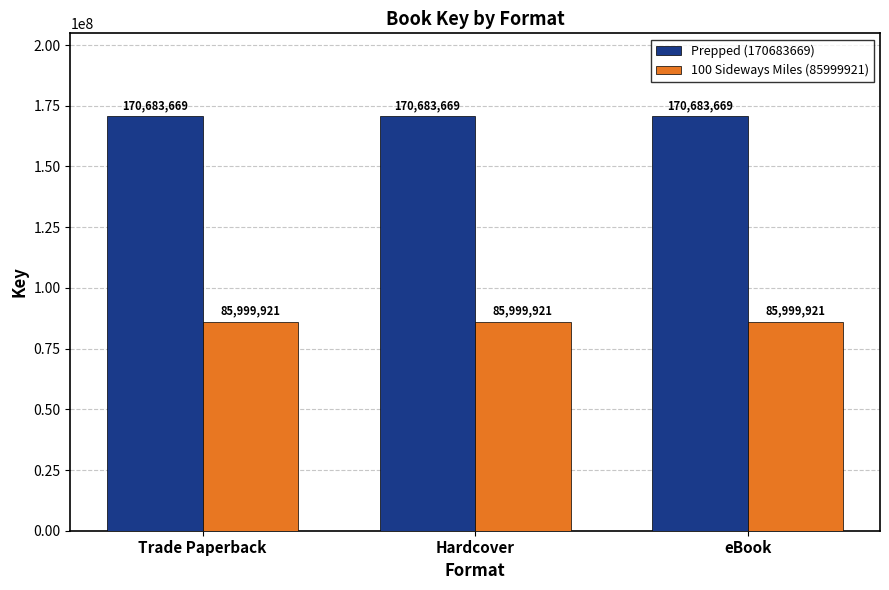

Does the chart contain any negative values?

No